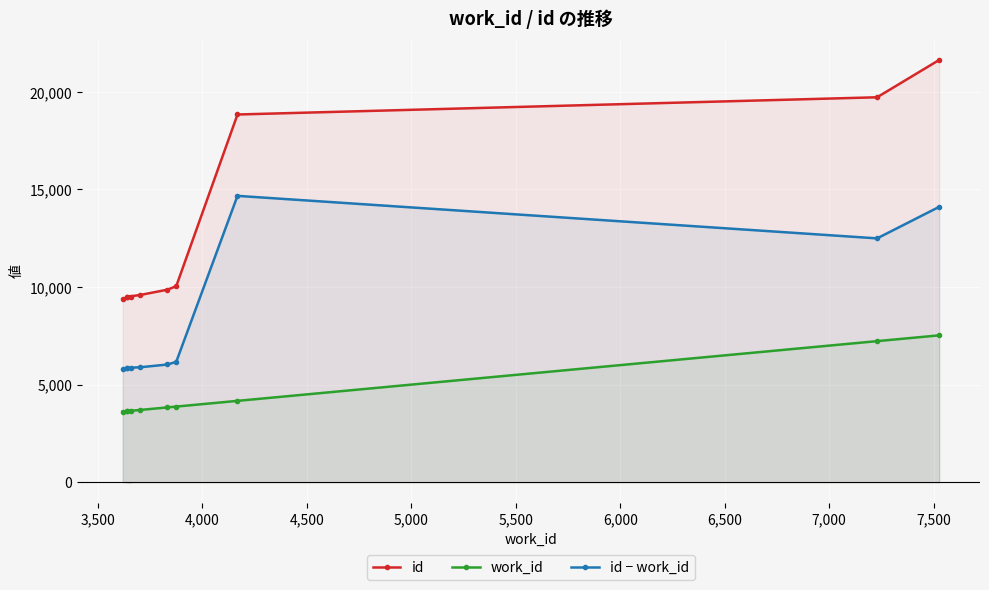

What is the spread (max minus min) of values at 7,000?

12494